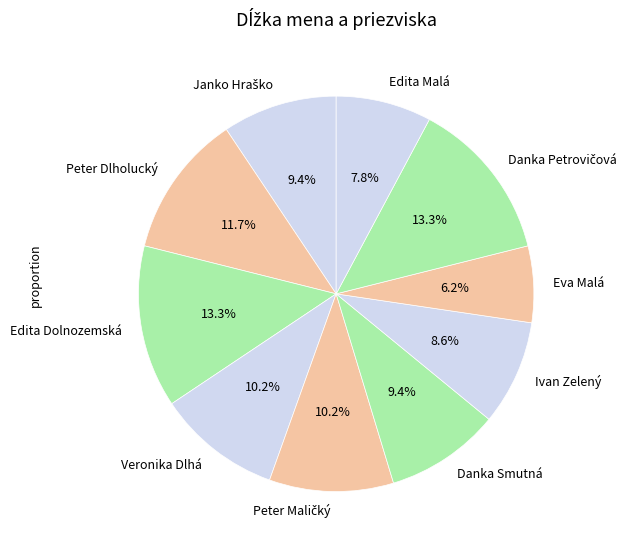

Is there a majority slice in this chart?

No